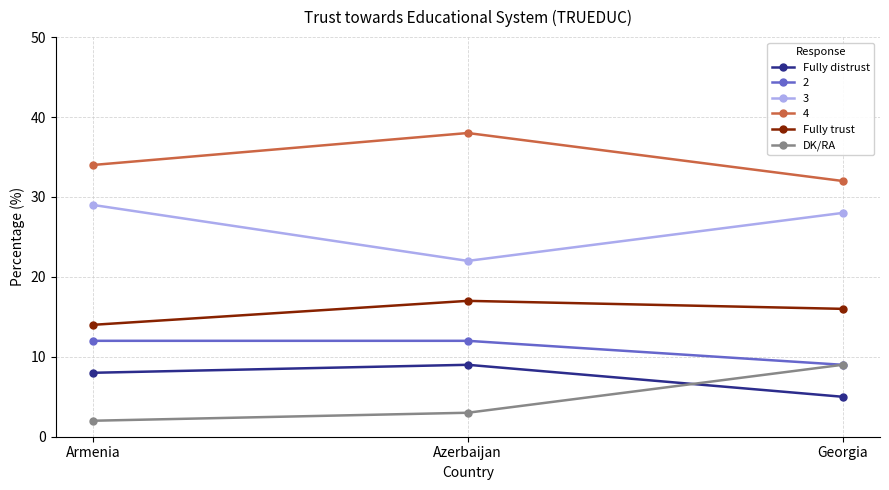

Read the Fully distrust value at Georgia.

5